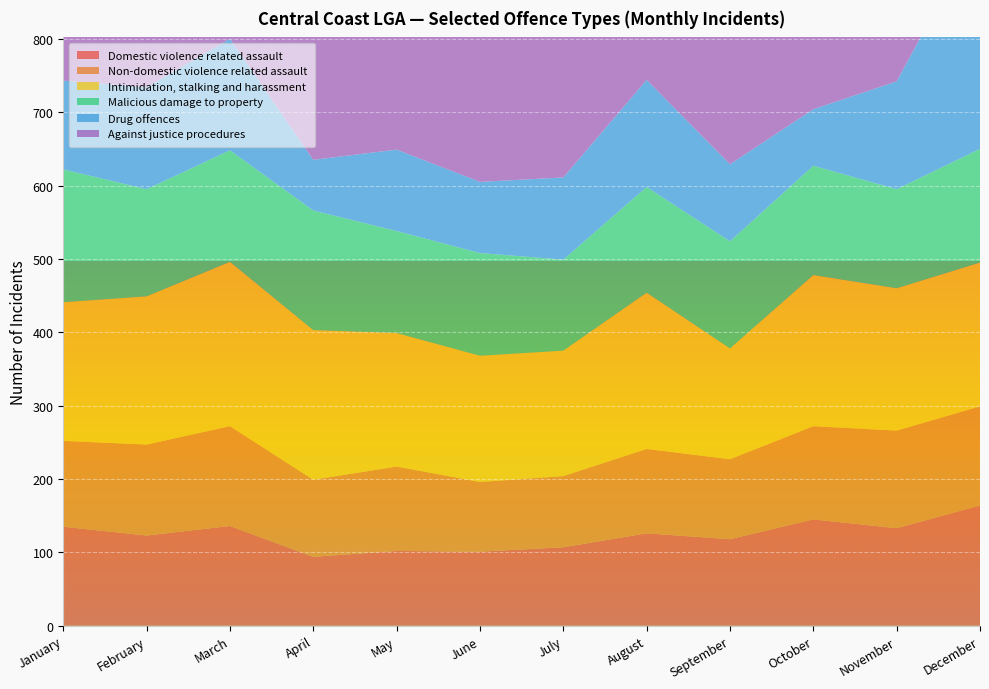

Reading left to right, list all the values displayed in this chart.

Domestic violence related assault: 135	123	136	94	102	101	107	126	118	145	133	164
Non-domestic violence related assault: 117	124	136	105	115	95	97	115	109	127	133	135
Intimidation, stalking and harassment: 189	202	224	204	182	172	171	213	151	206	194	196
Malicious damage to property: 181	146	152	163	139	140	124	144	146	149	135	155
Drug offences: 121	139	152	69	111	97	112	146	105	77	147	301
Against justice procedures: 320	323	452	321	367	306	329	341	266	311	284	318